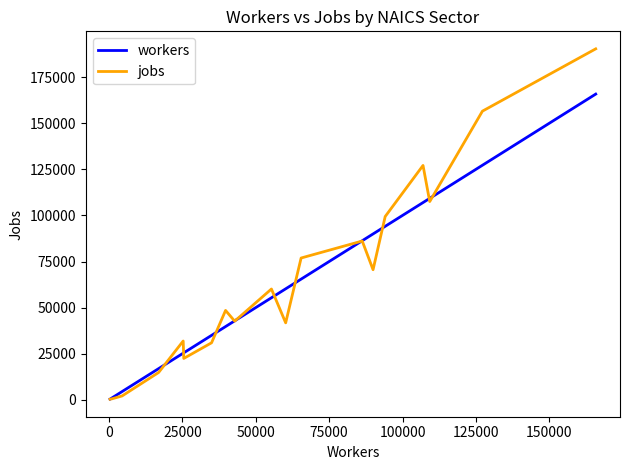

Which series has the widest spread of values?

jobs